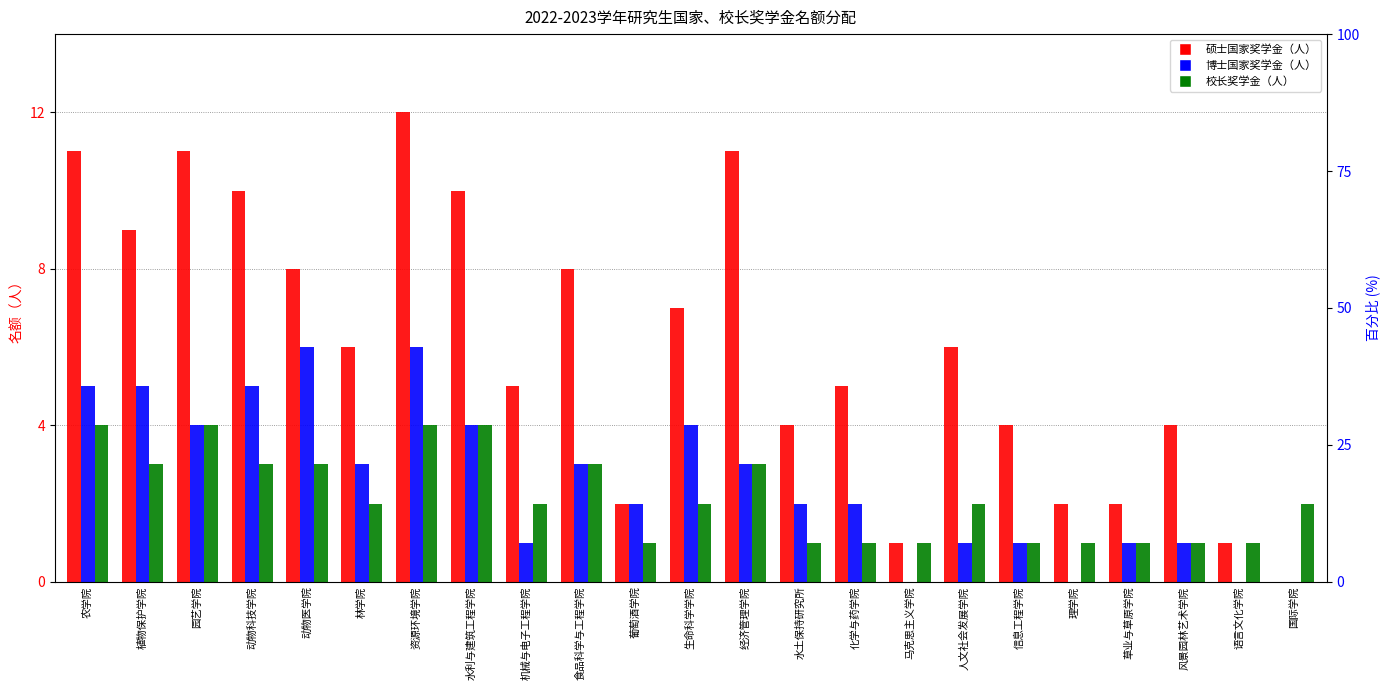

How many data points in 硕士国家奖学金（人） are less than 6?

11